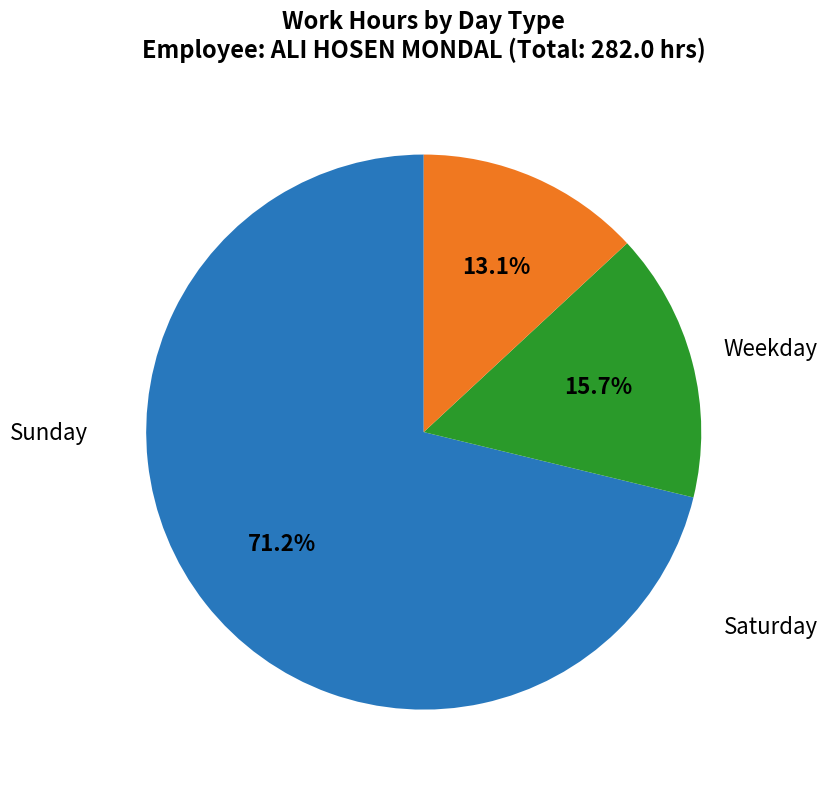

Is there any slice that represents more than half of the pie?

Yes